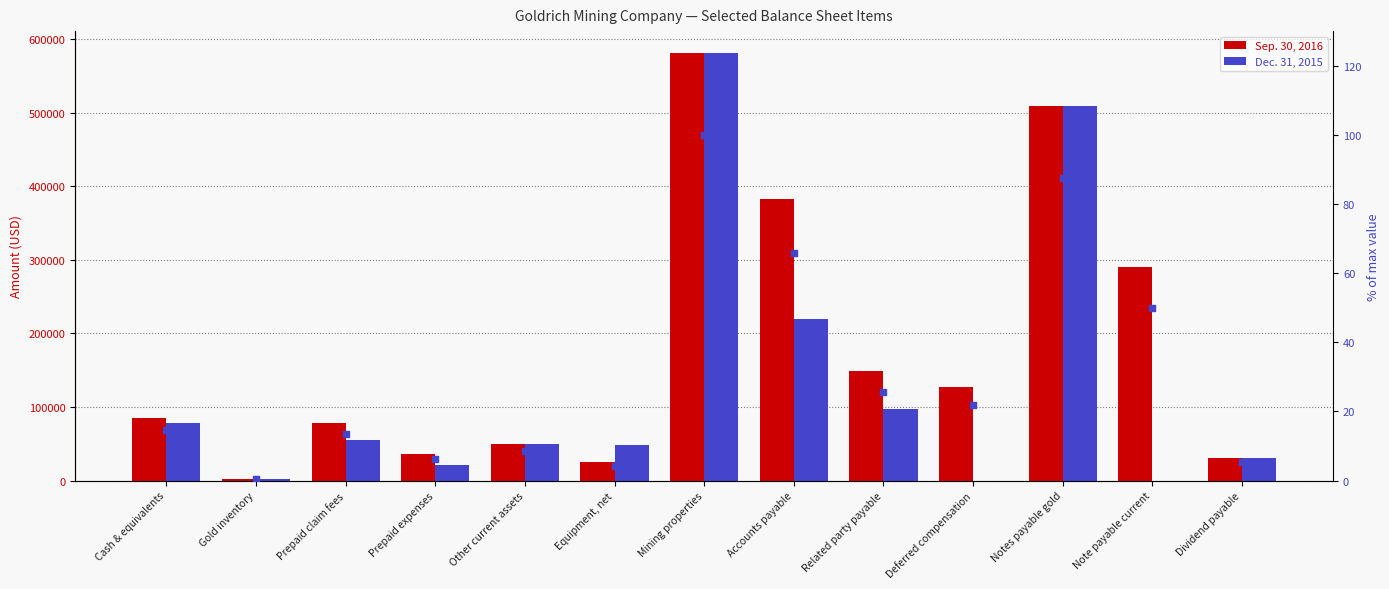

Which series has the widest spread of Y values?

Dec. 31, 2015